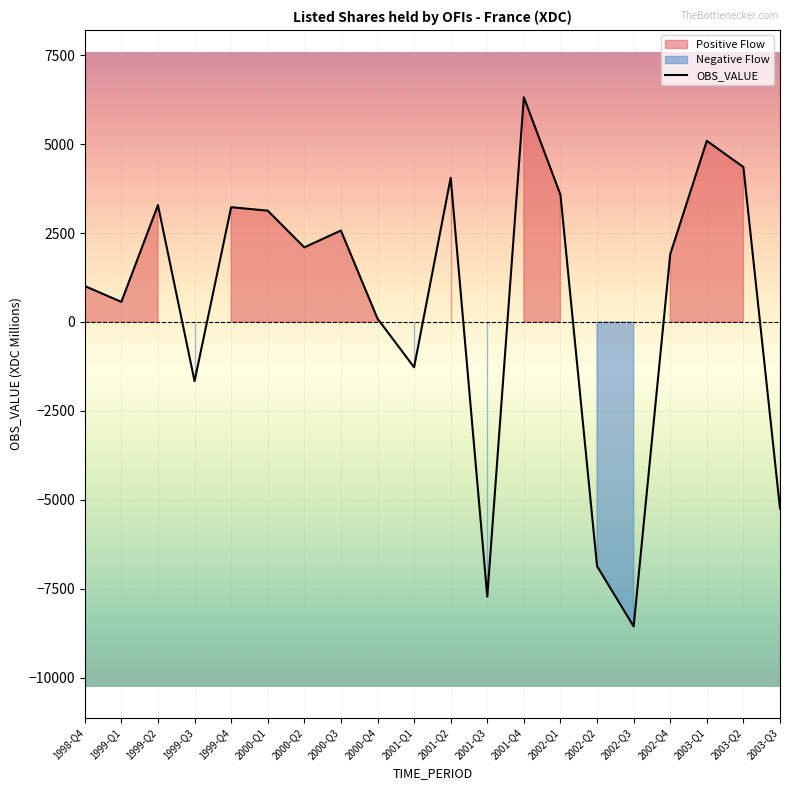

How many categories are shown in the chart?

20